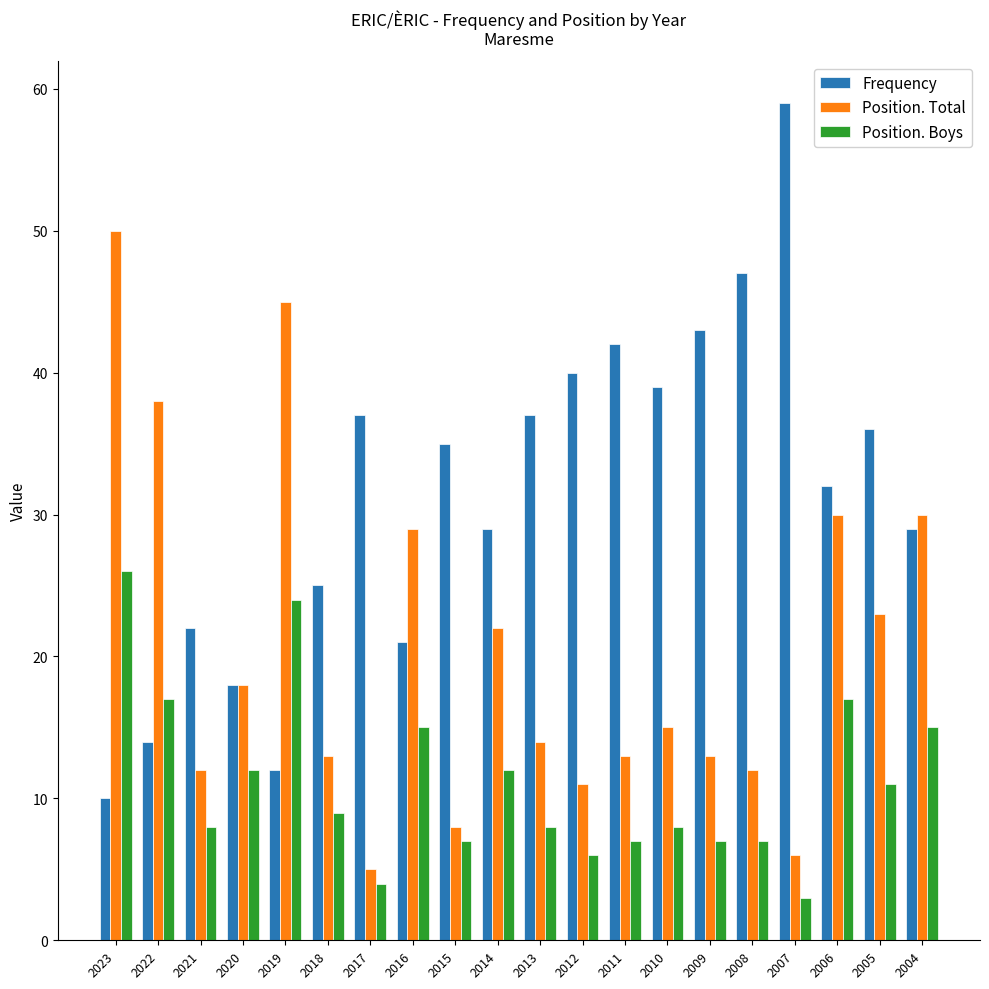

What is the minimum value for Position. Total?

5